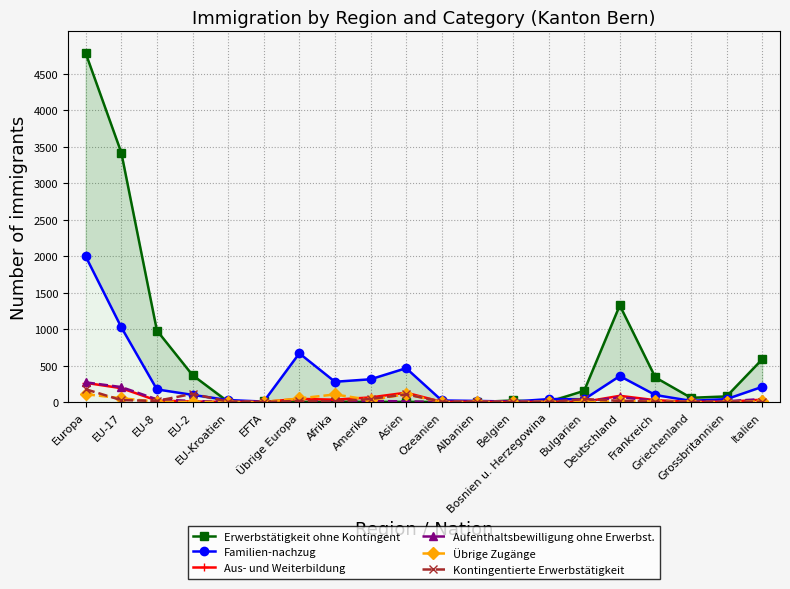

What are all the series names shown in the legend?

Erwerbstätigkeit ohne Kontingent, Familien-nachzug, Aus- und Weiterbildung, Aufenthaltsbewilligung ohne Erwerbst., Übrige Zugänge, Kontingentierte Erwerbstätigkeit